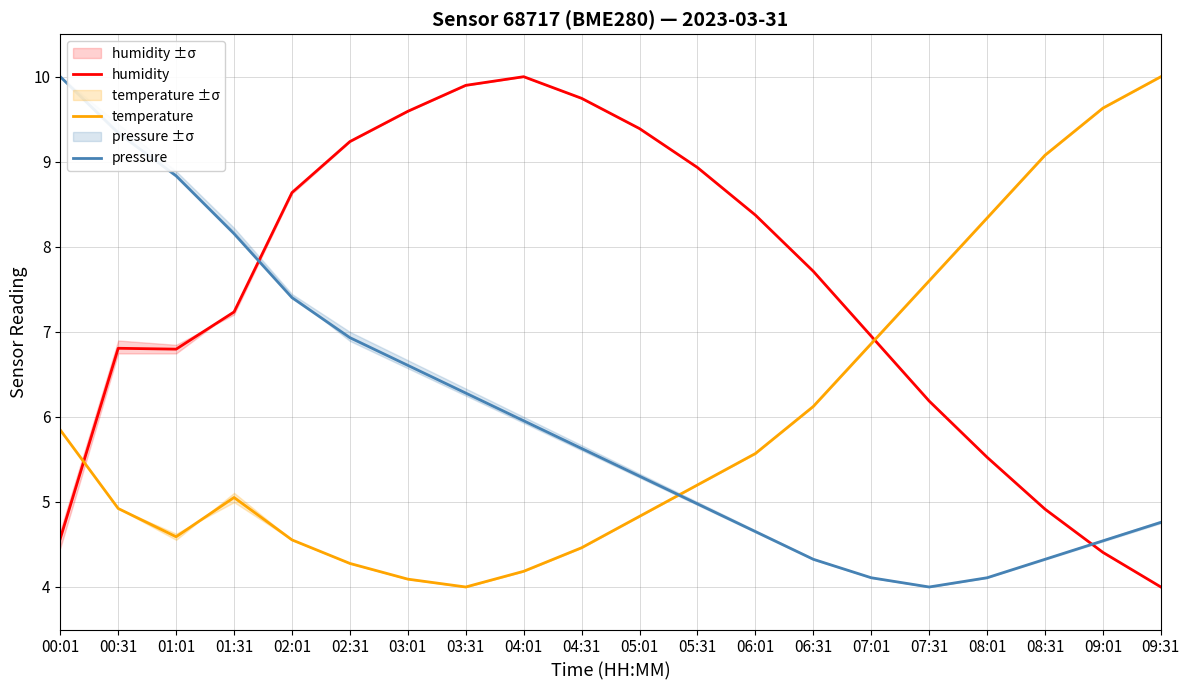

What is the difference between the second highest and second lowest values in the pressure series?

5.2